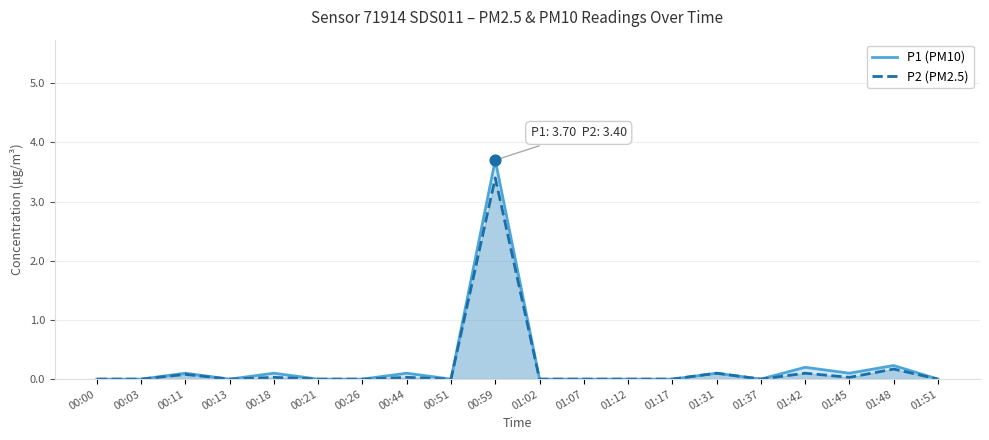

Which series contains the lowest Y value?

P1 (PM10)